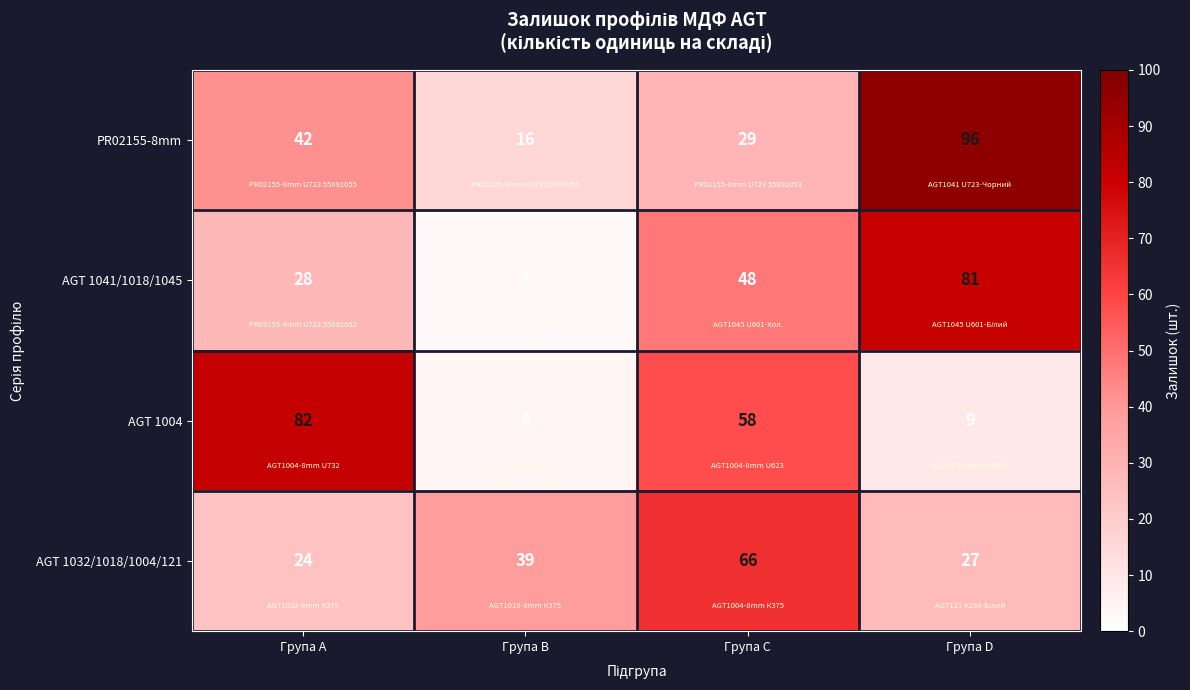

Reading left to right, what are all the values shown in this chart?

PR02155-8mm: 42	16	29	96
AGT 1041/1018/1045: 28	3	48	81
AGT 1004: 82	4	58	9
AGT 1032/1018/1004/121: 24	39	66	27